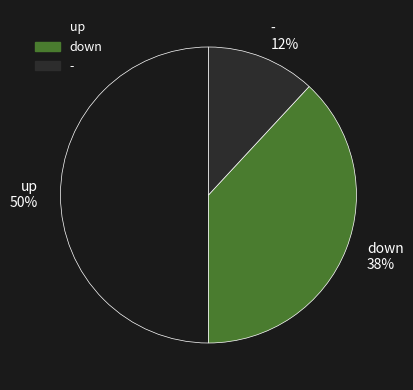

To the nearest percent, what is the combined percentage of - and up?

62%